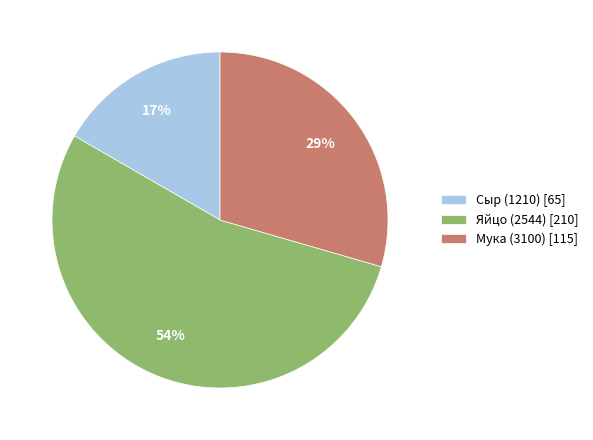

Which slice represents more than half of the pie?

Яйцо (2544)